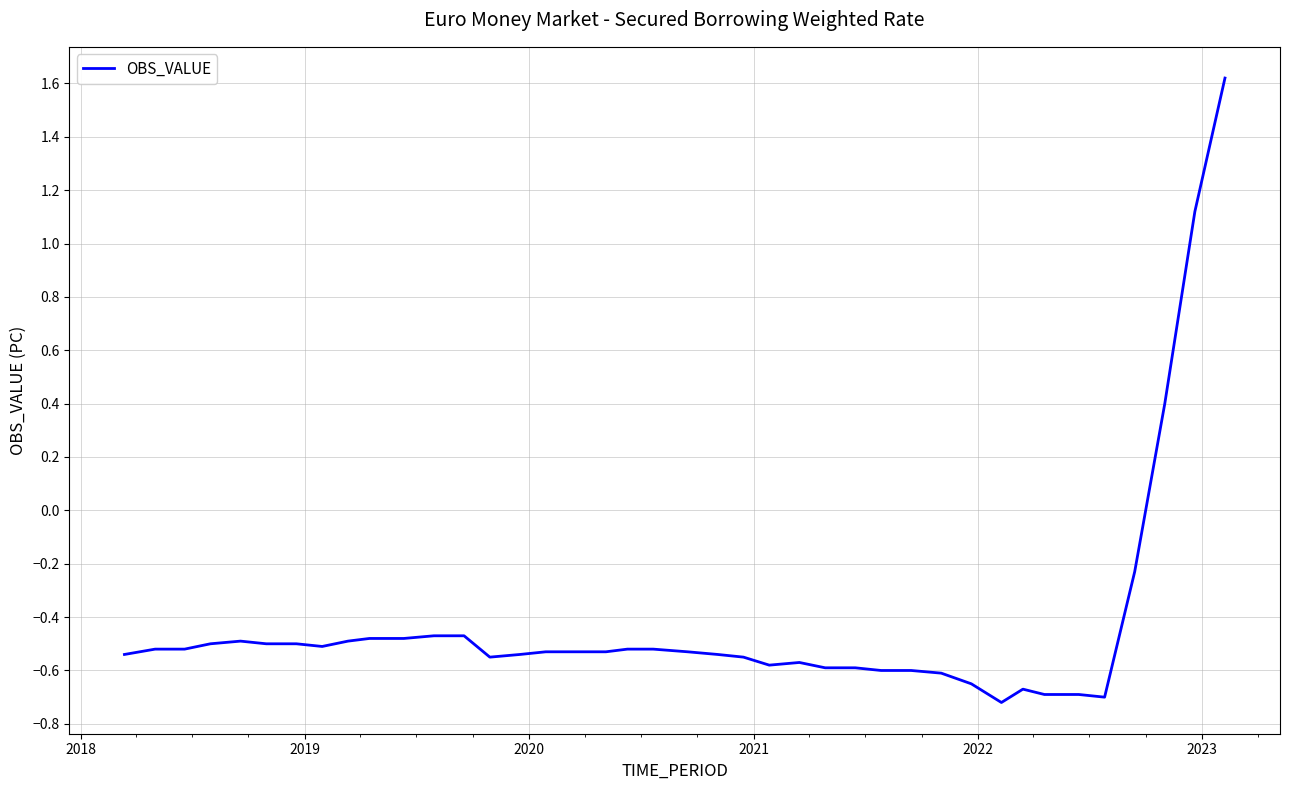

True or false: the data has more than 0 interior local peaks.

True